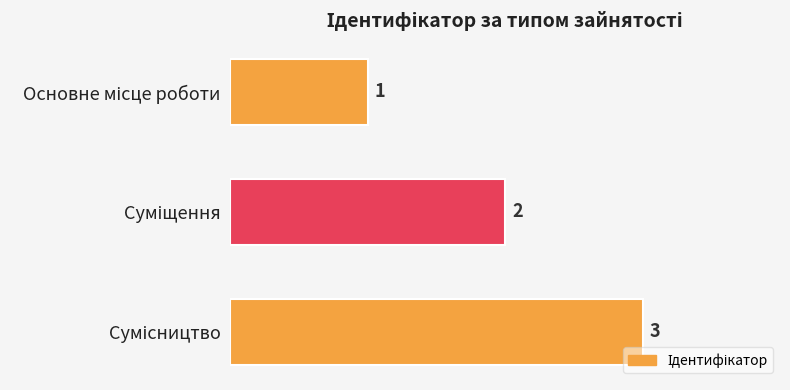

What is the value of the 2nd bar from the top?

2